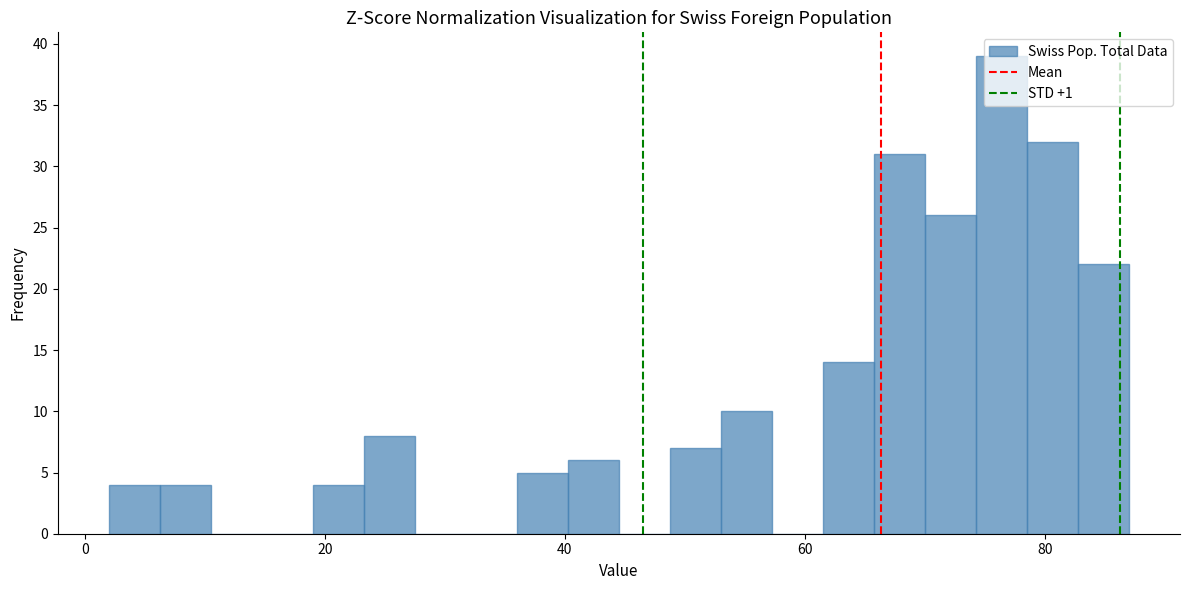

Read against the x-axis, roughly where is the centre of the tallest bar?

76